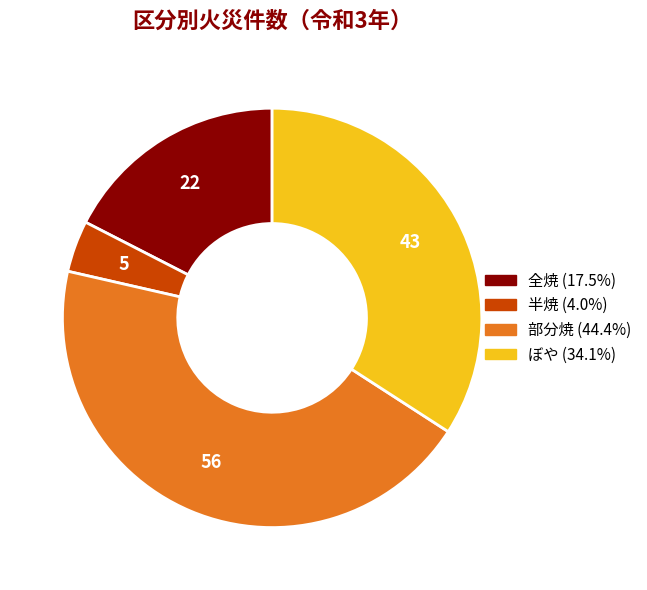

Is the sum of 半焼 and 全焼 greater than half?

No